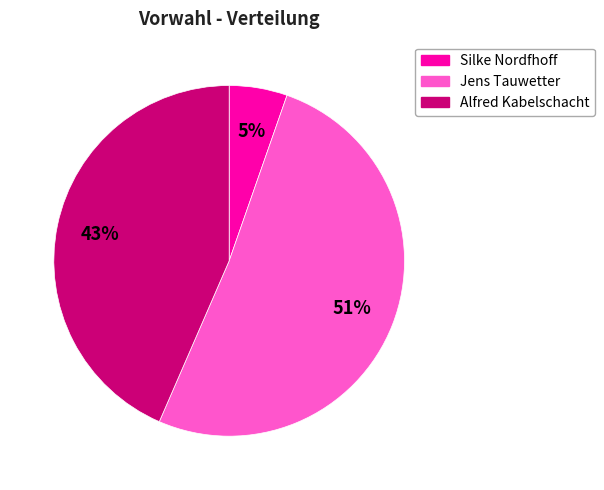

Is it true that Jens Tauwetter is 51% of the pie?

True